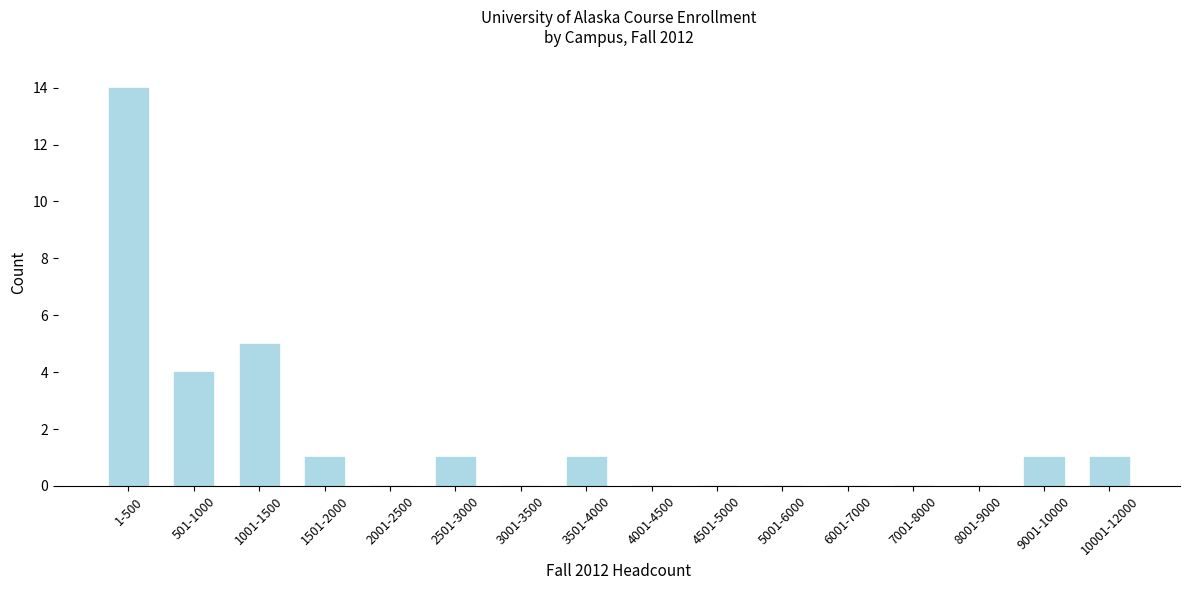

Reading left to right, what are all the values shown in this chart?

1-500=14	501-1000=4	1001-1500=5	1501-2000=1	2001-2500=0	2501-3000=1	3001-3500=0	3501-4000=1	4001-4500=0	4501-5000=0	5001-6000=0	6001-7000=0	7001-8000=0	8001-9000=0	9001-10000=1	10001-12000=1